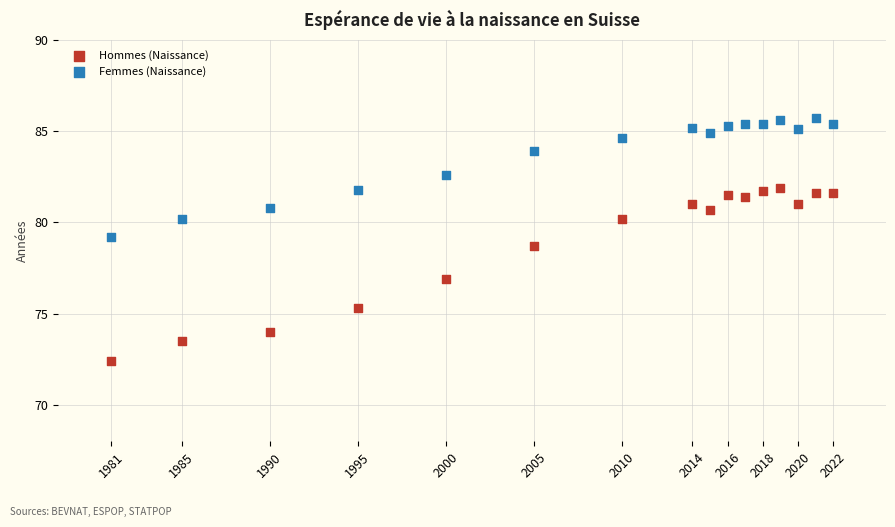

Which series contains the highest Y value?

Femmes (Naissance)